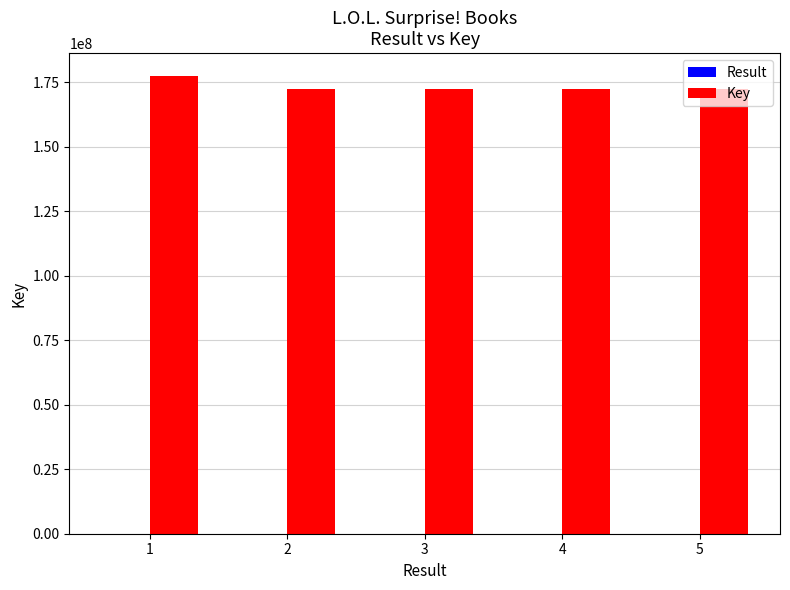

Between 1 and 2, which series saw the biggest shift?

Key